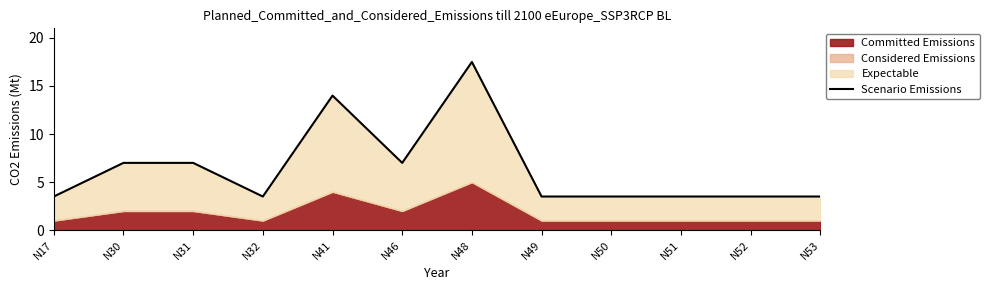

The chart shows a value of 3.5 at N52. True or false?

True